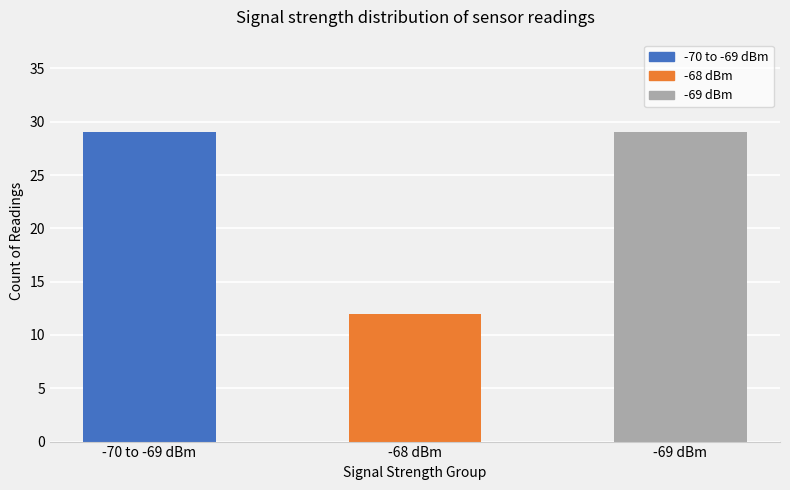

What is the label of the 2nd bar from the right?

-68 dBm